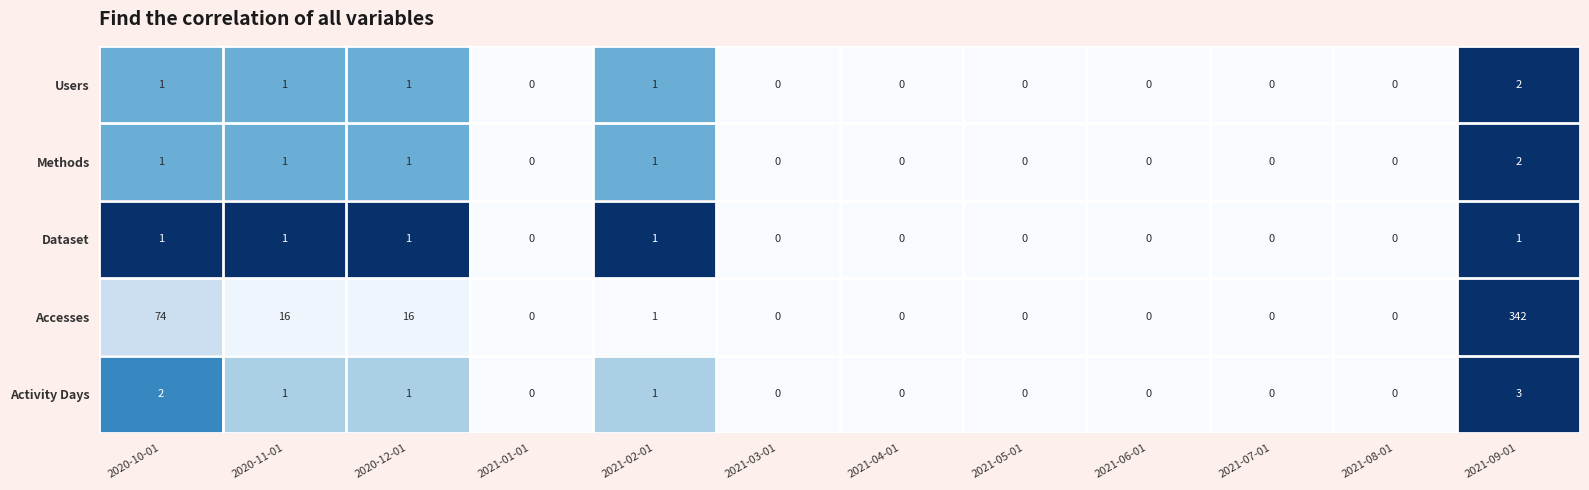

Count the Dataset values in the range 0 to 1.

12